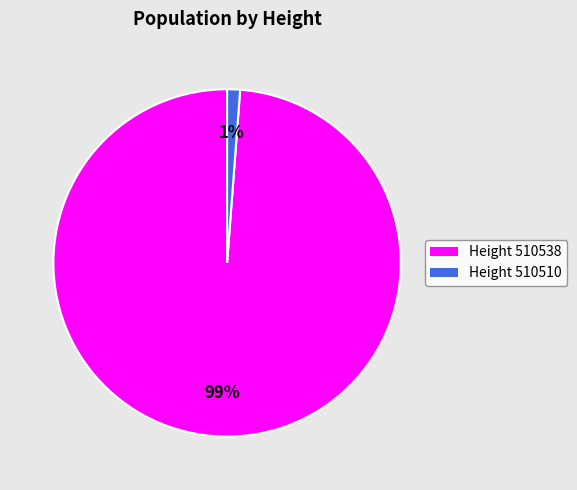

To the nearest percent, what is the difference between the largest and smallest slice percentages?

98%